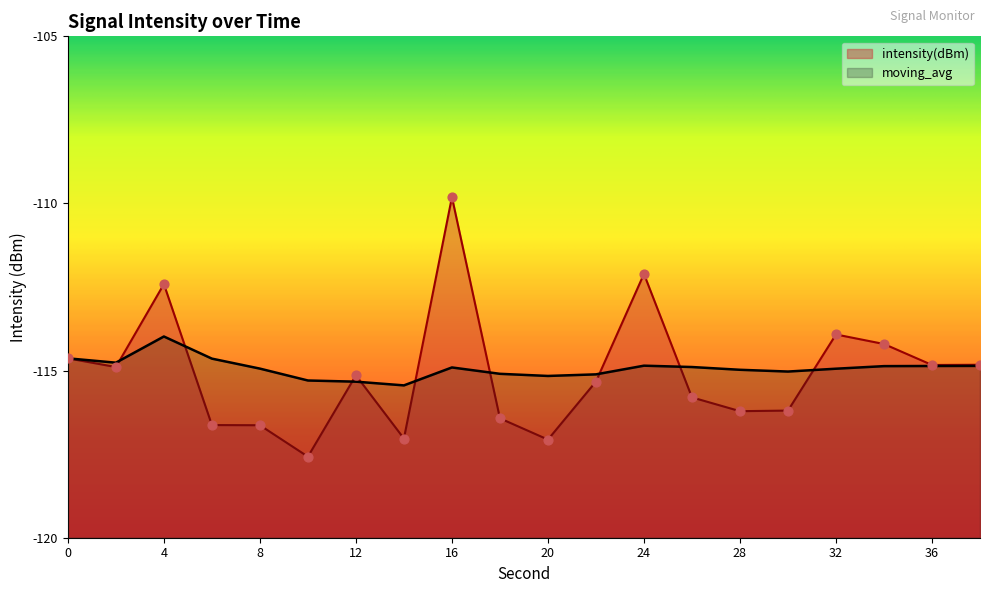

Which series reaches the maximum Y coordinate?

intensity(dBm)